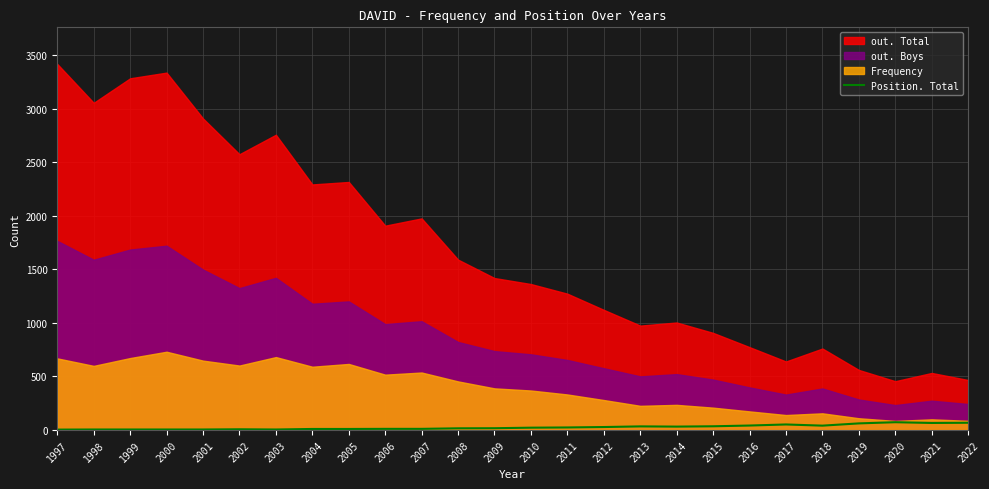

The chart shows a value of 25 at 2019. True or false?

False